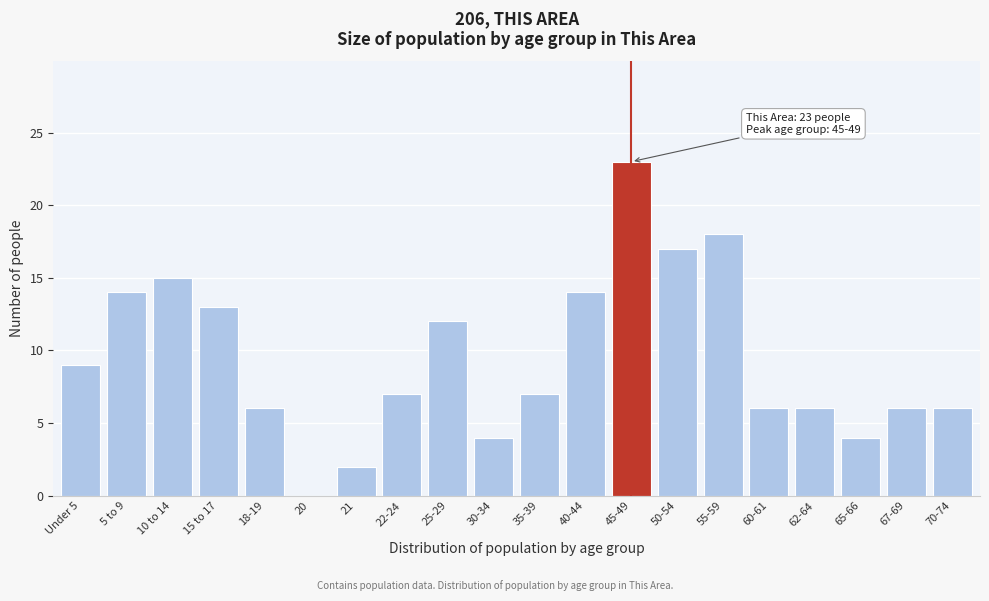

Reading left to right, what are all the values shown in this chart?

Under 5=9	5 to 9=14	10 to 14=15	15 to 17=13	18-19=6	20=0	21=2	22-24=7	25-29=12	30-34=4	35-39=7	40-44=14	45-49=23	50-54=17	55-59=18	60-61=6	62-64=6	65-66=4	67-69=6	70-74=6